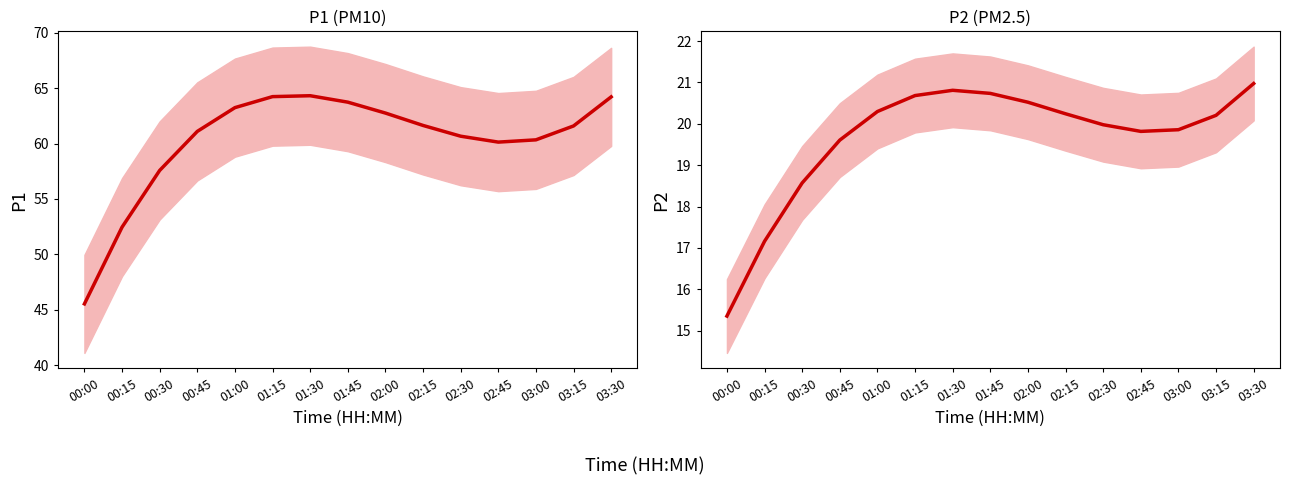

The P1 series shows 64.2 at 01:15. True or false?

True